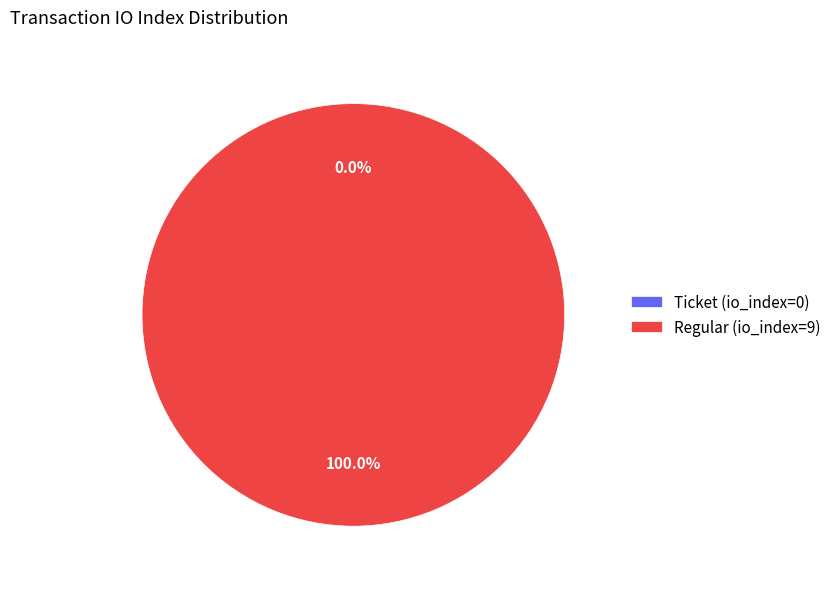

The Regular (io_index=9) slice represents 100% of the pie. True or false?

True